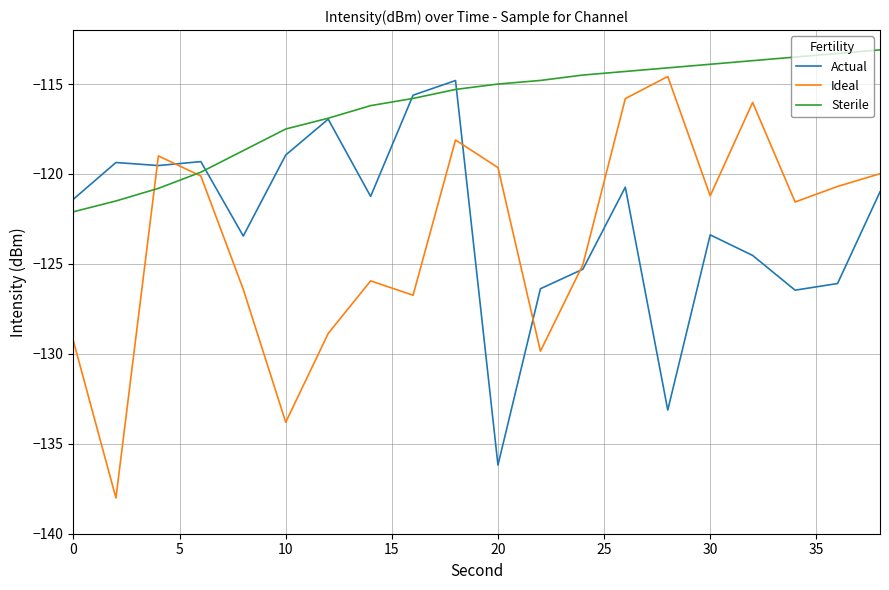

Which series has the largest total across all categories?

Sterile